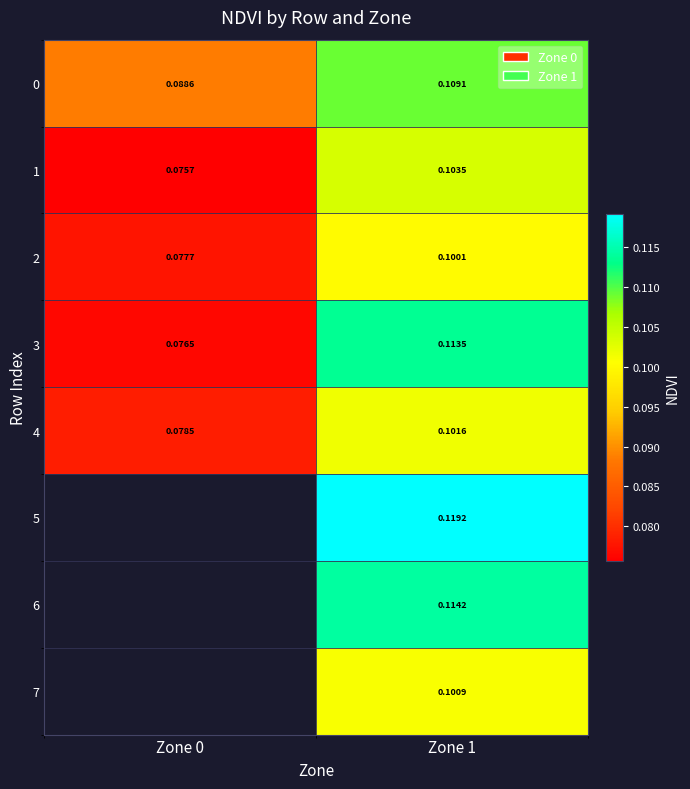

At Zone 1, list the series in order from smallest to largest.

2, 7, 4, 1, 0, 3, 6, 5